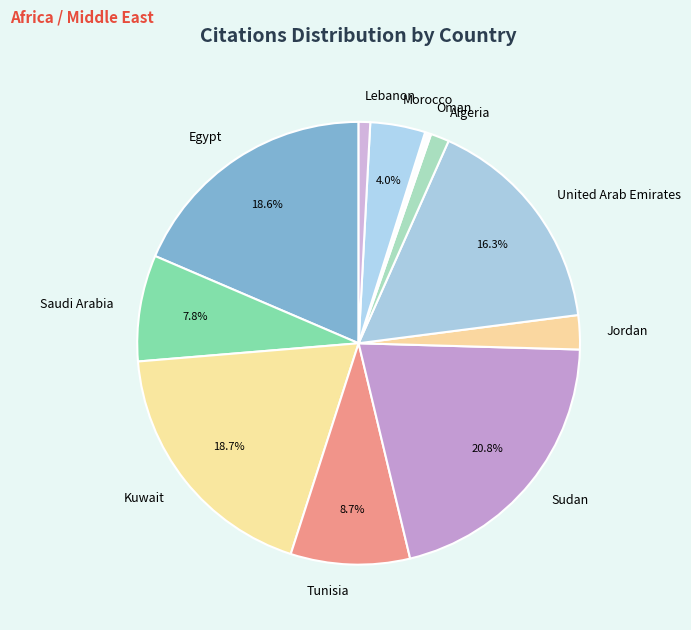

Does Egypt represent more than half of the total?

No